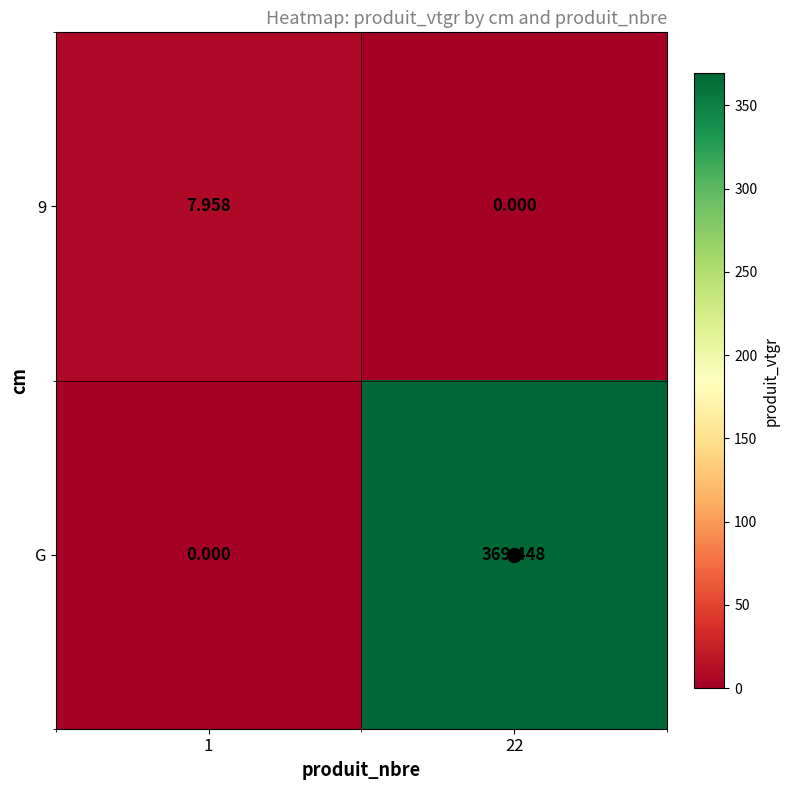

How many values in the G series are below 369?

1